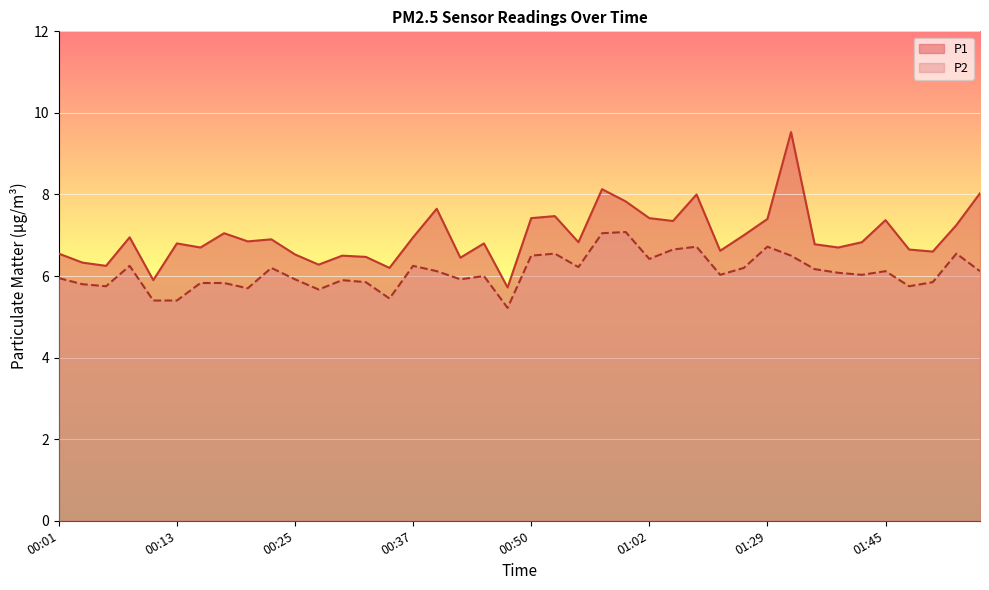

How many lines are shown in the chart?

2